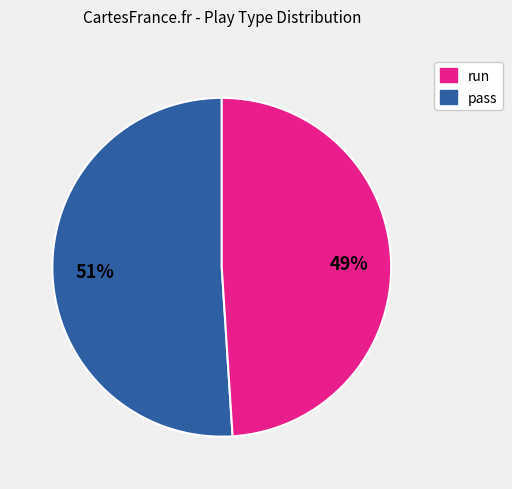

How many segments does this pie chart have?

2